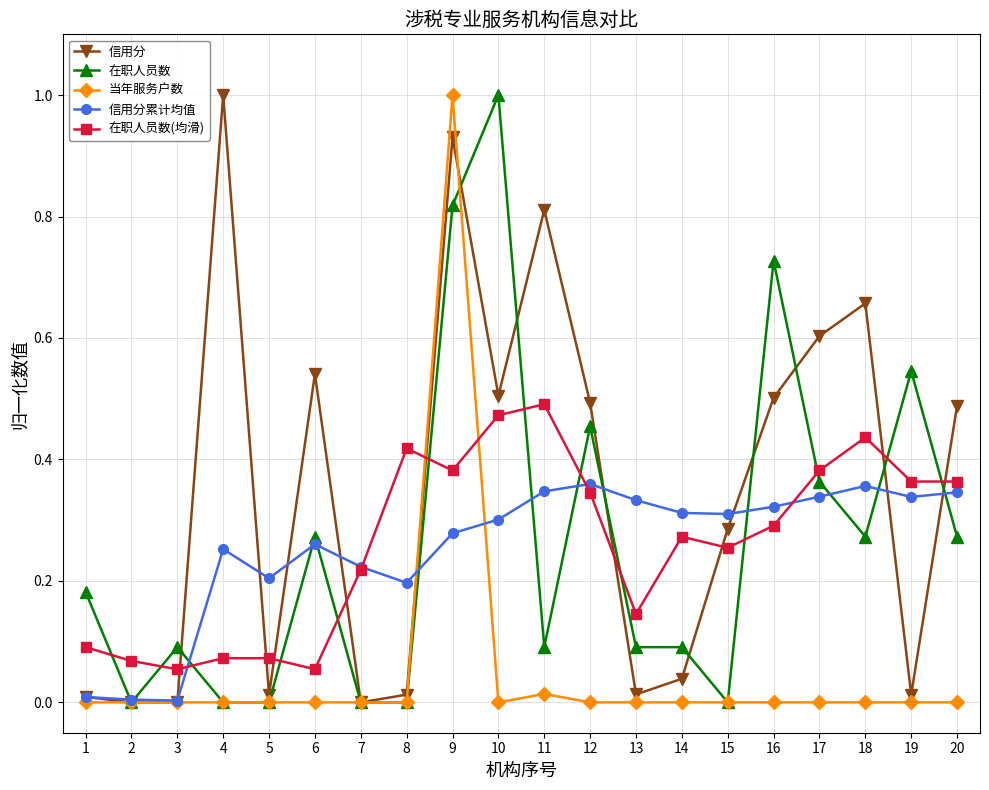

Count the number of data series in this chart.

5